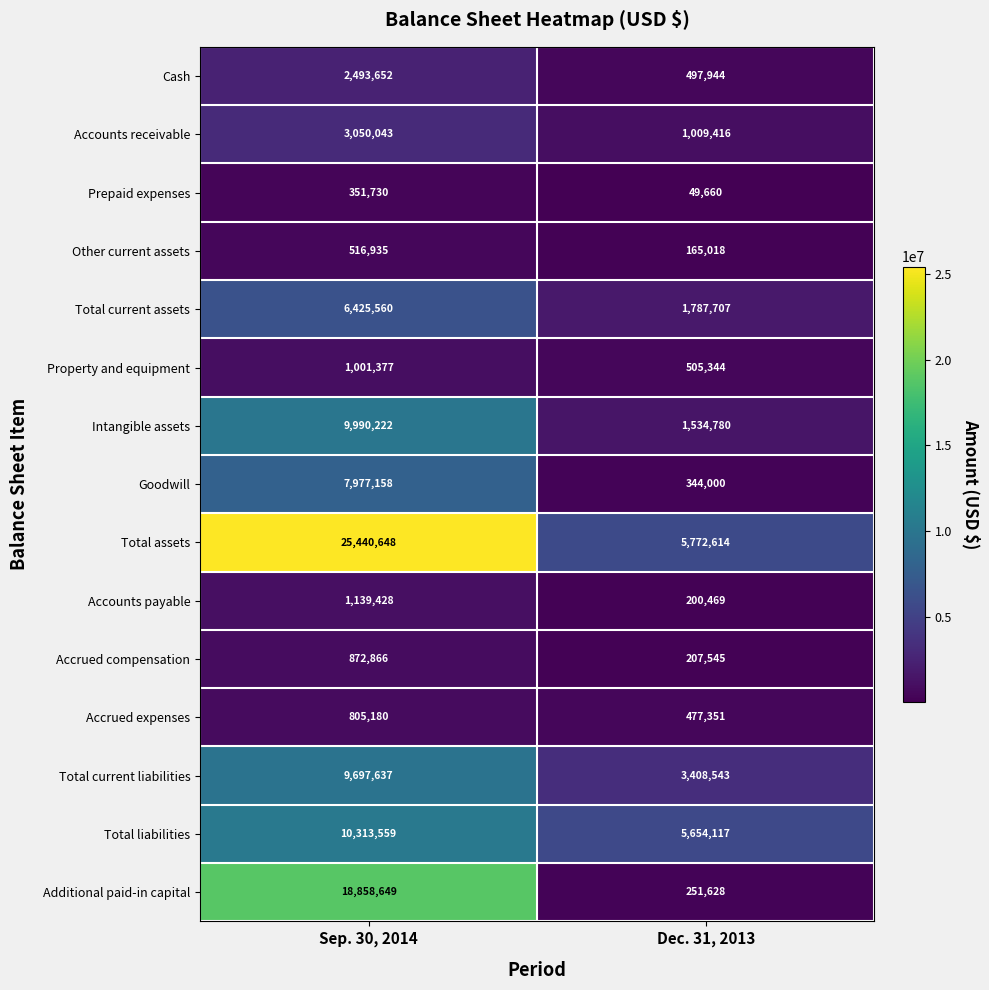

What is the approximate value of Total current assets at Sep. 30, 2014?

6425560